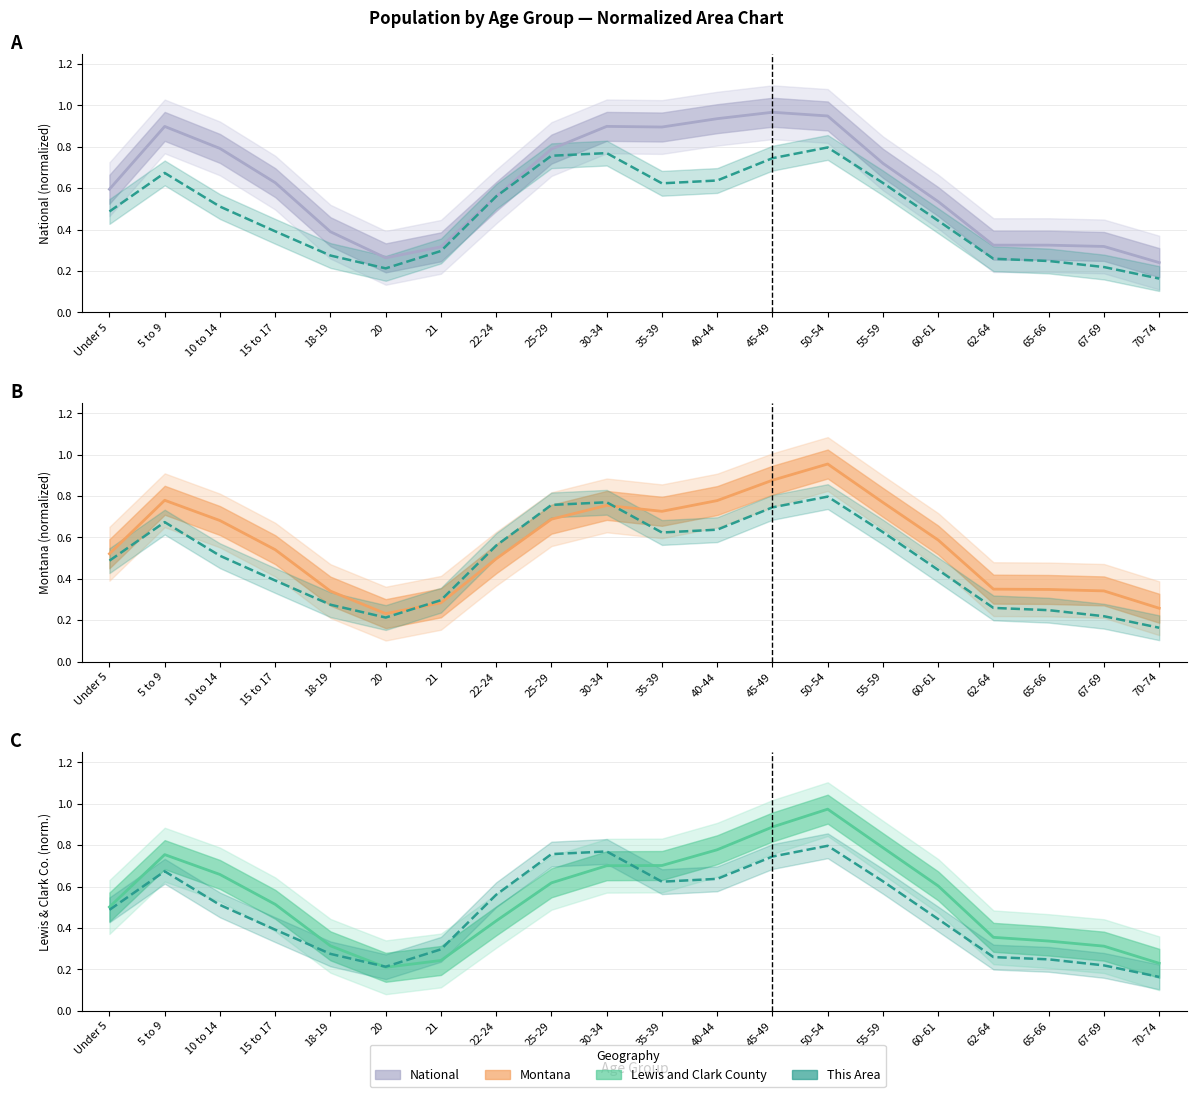

What is the label of the 18th point from the right?

10 to 14